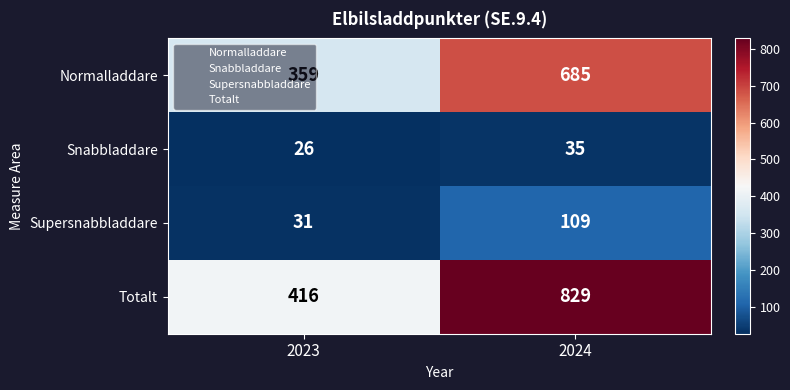

What is the spread (max minus min) of values at 2024?

794